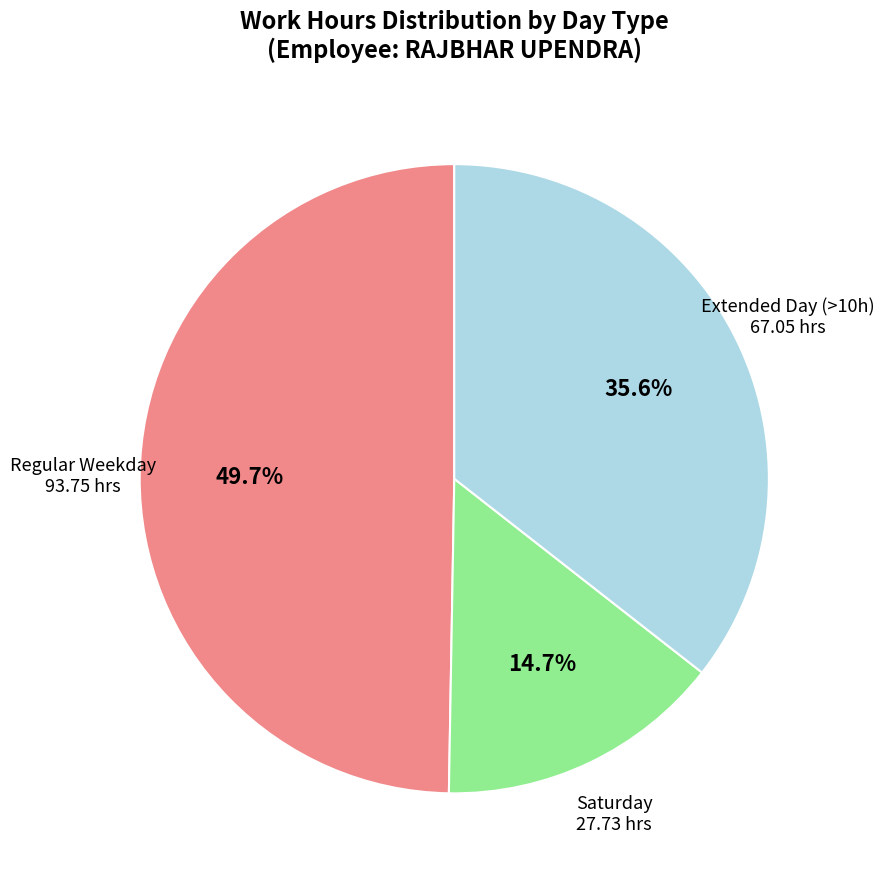

Does any single category account for the majority?

No